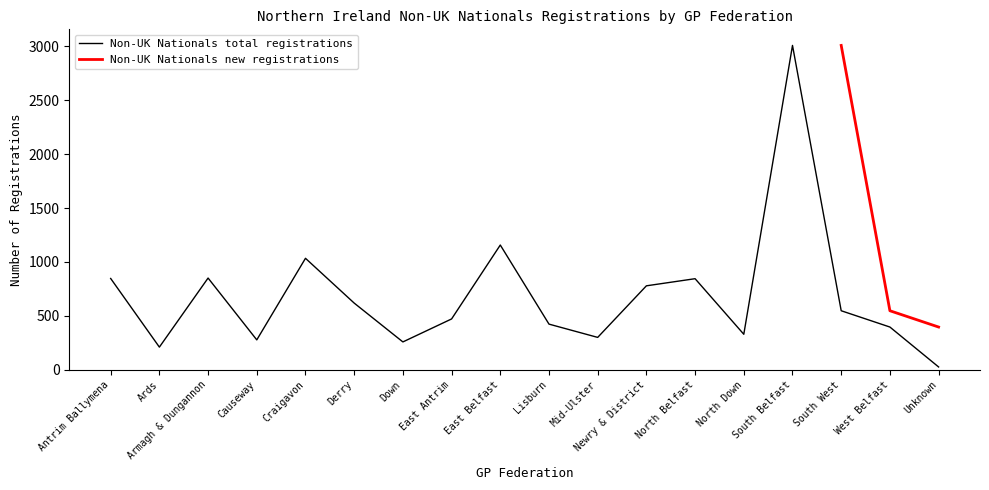

At which label is Non-UK Nationals total registrations closest to 1517?

East Belfast